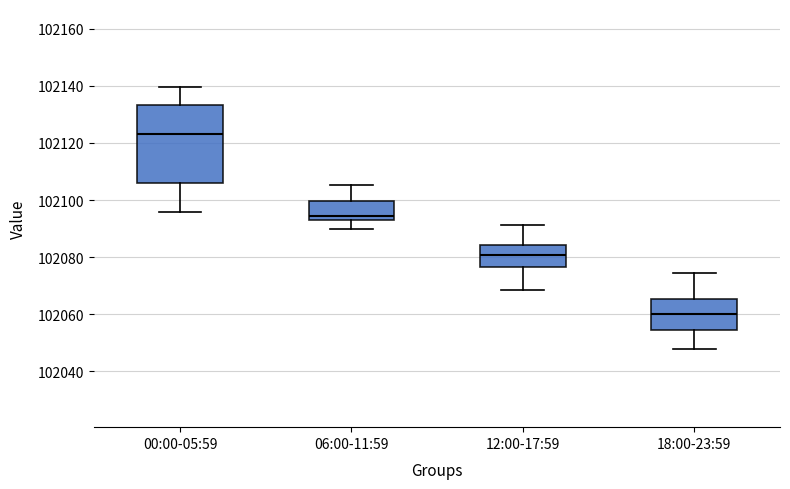

Reading left to right, transcribe this box plot: for each box, give where its median line is, the range the box spans, and where its two whiskers end, as read against the y-axis. The values are not printed on the chart, so give them approximately, as read against the axis.

00:00-05:59: median 102124, box 102106 to 102134, whiskers 102096 to 102140
06:00-11:59: median 102094, box 102092 to 102100, whiskers 102090 to 102106
12:00-17:59: median 102080, box 102076 to 102084, whiskers 102068 to 102092
18:00-23:59: median 102060, box 102054 to 102066, whiskers 102048 to 102074